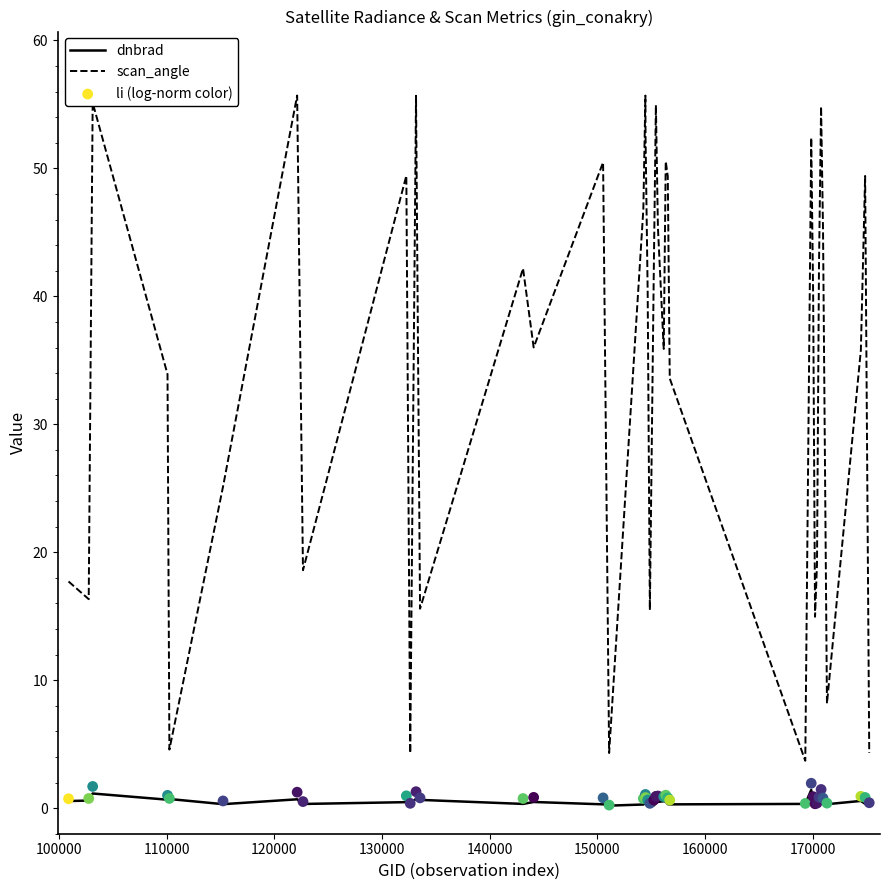

True or false: dnbrad and scan_angle cross at least once.

False